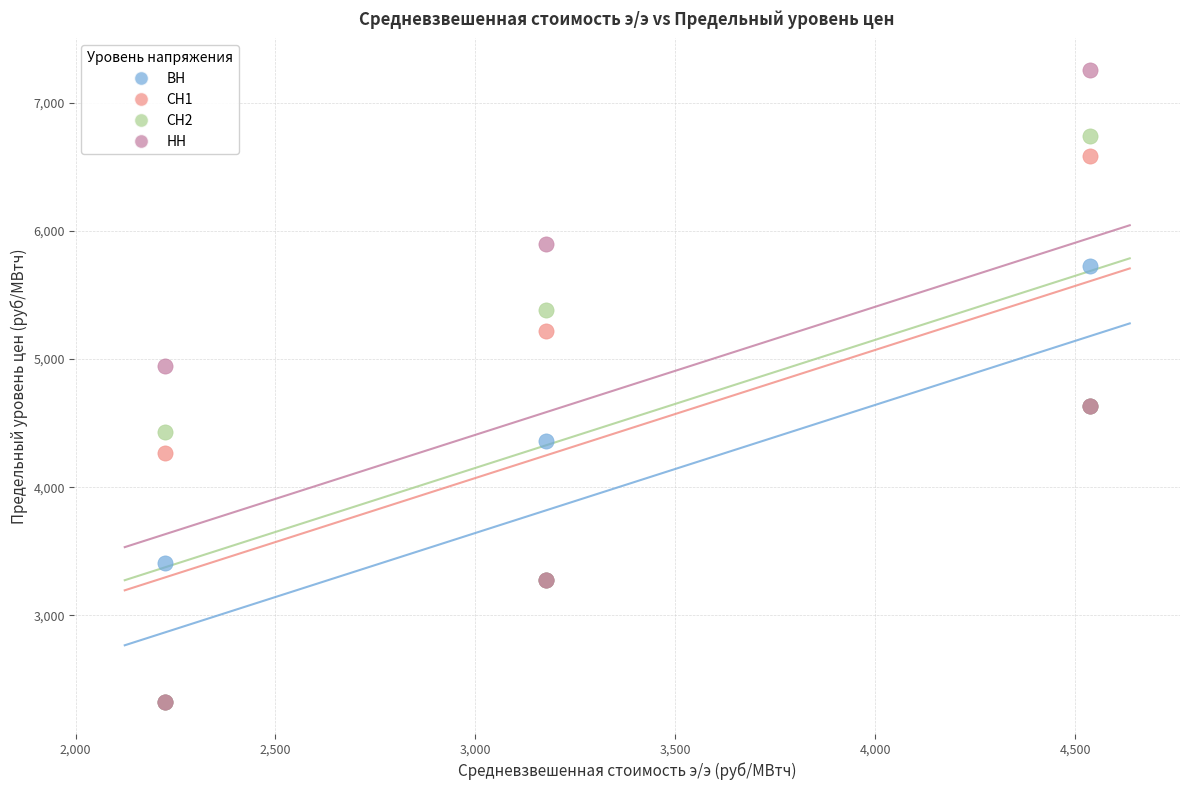

Which series has the largest Y range (max minus min)?

НН